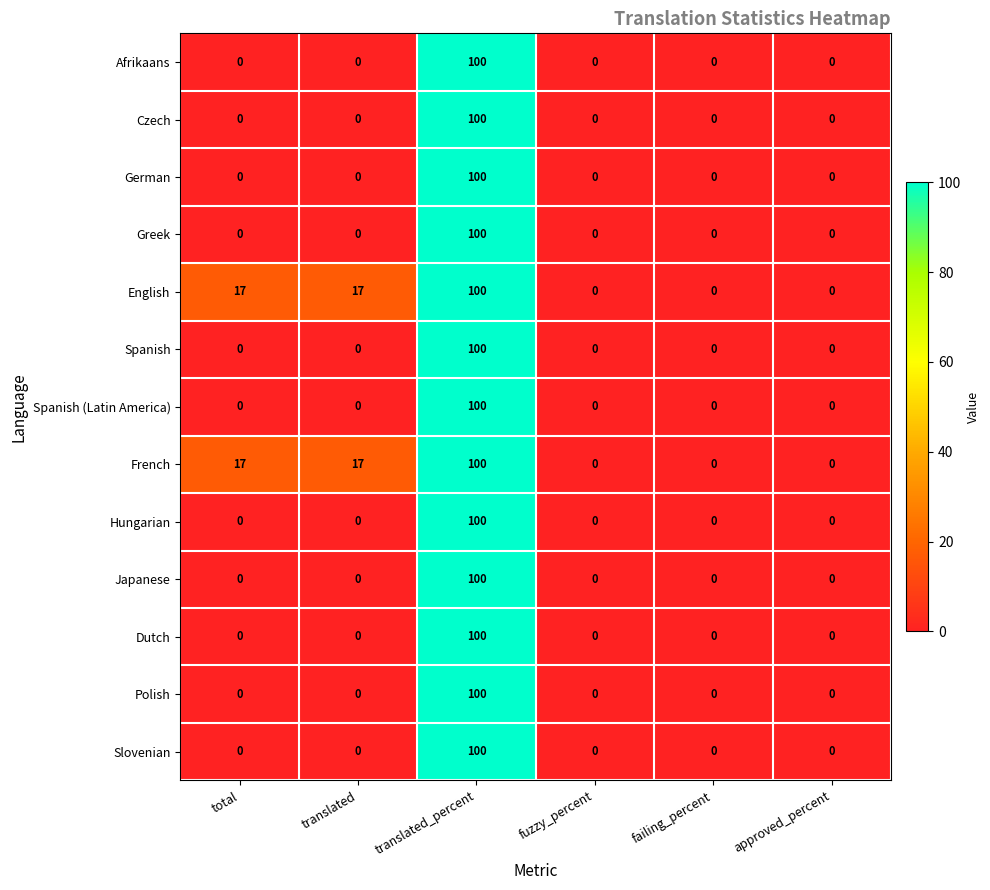

What is the spread (max minus min) of values at total?

17